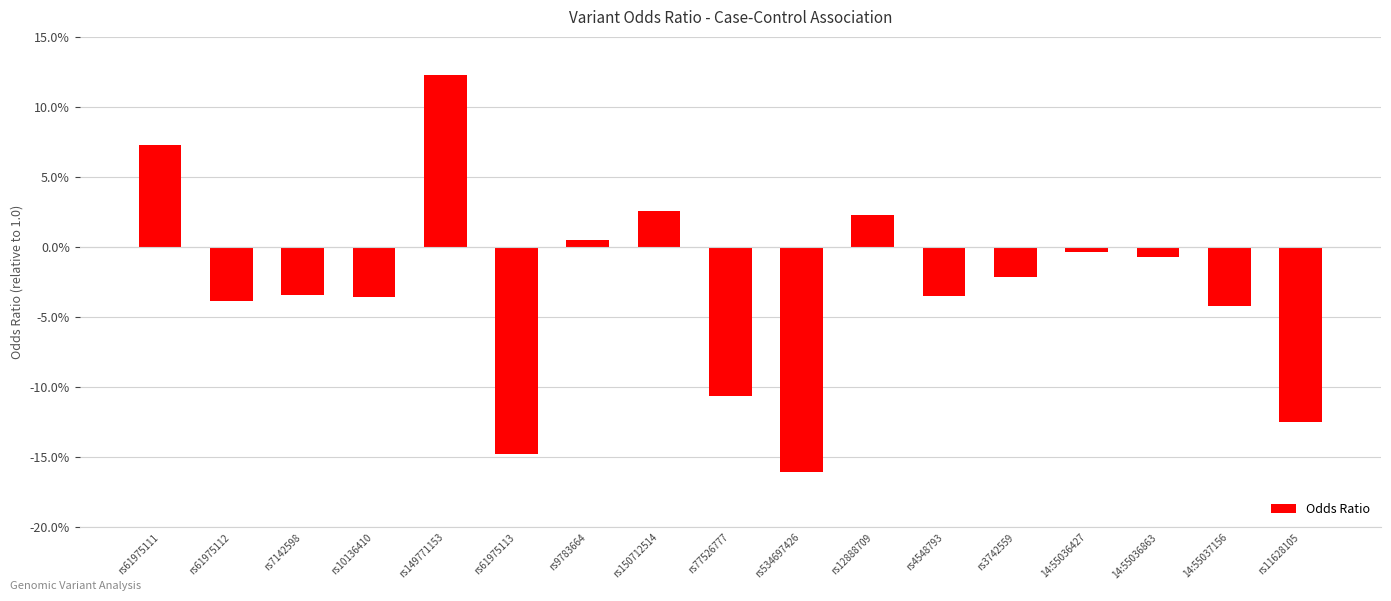

At which category does the chart reach its peak across all series?

rs149771153